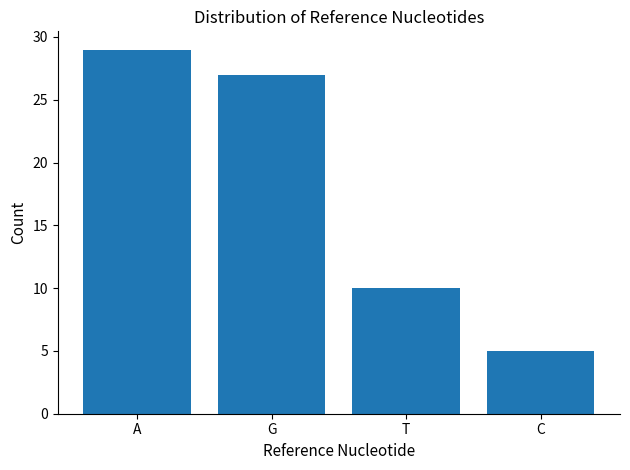

What is the value of the 4th bar from the left?

5